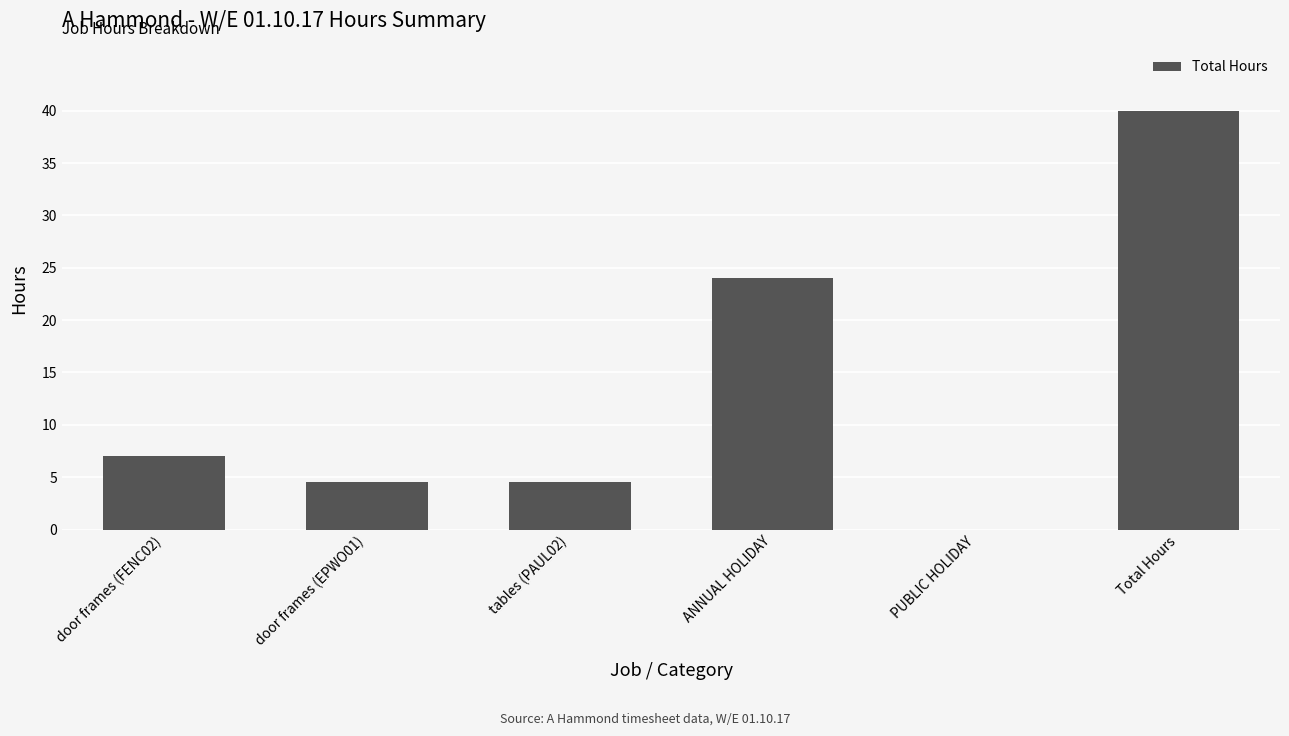

Between Total Hours and door frames (FENC02), which is larger?

Total Hours